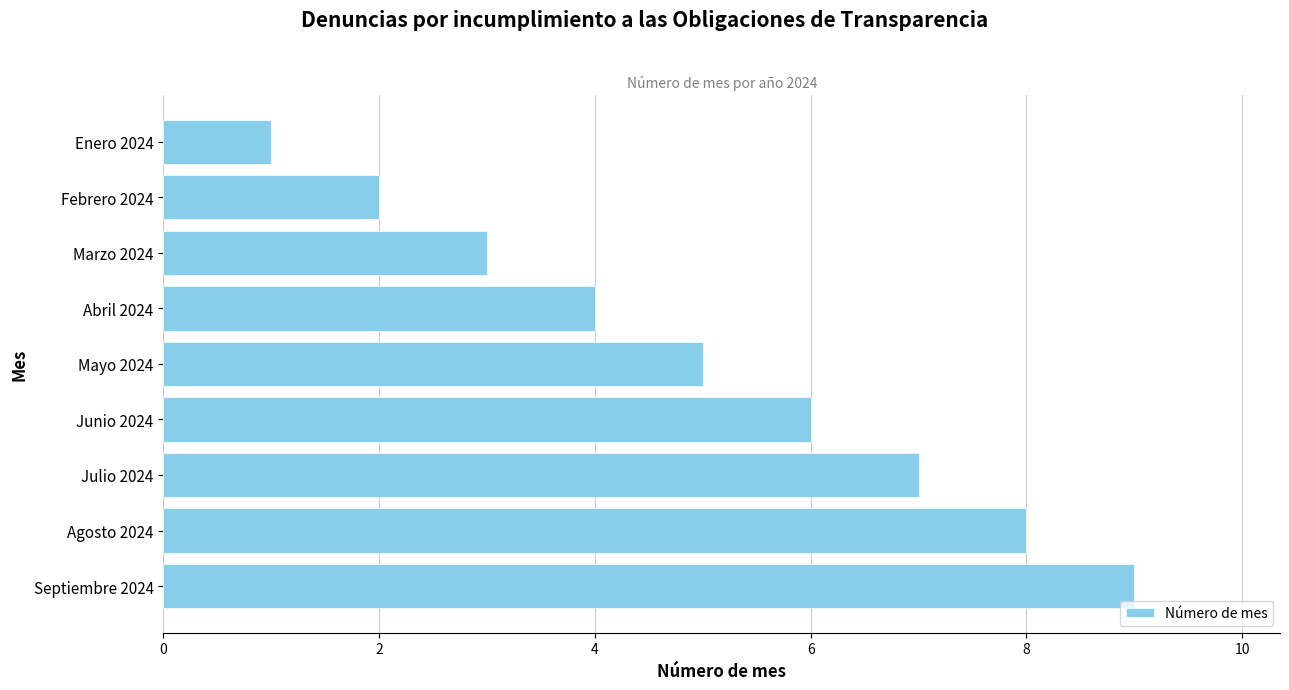

What is the ratio of the value at Junio 2024 to the value at Septiembre 2024?

0.7